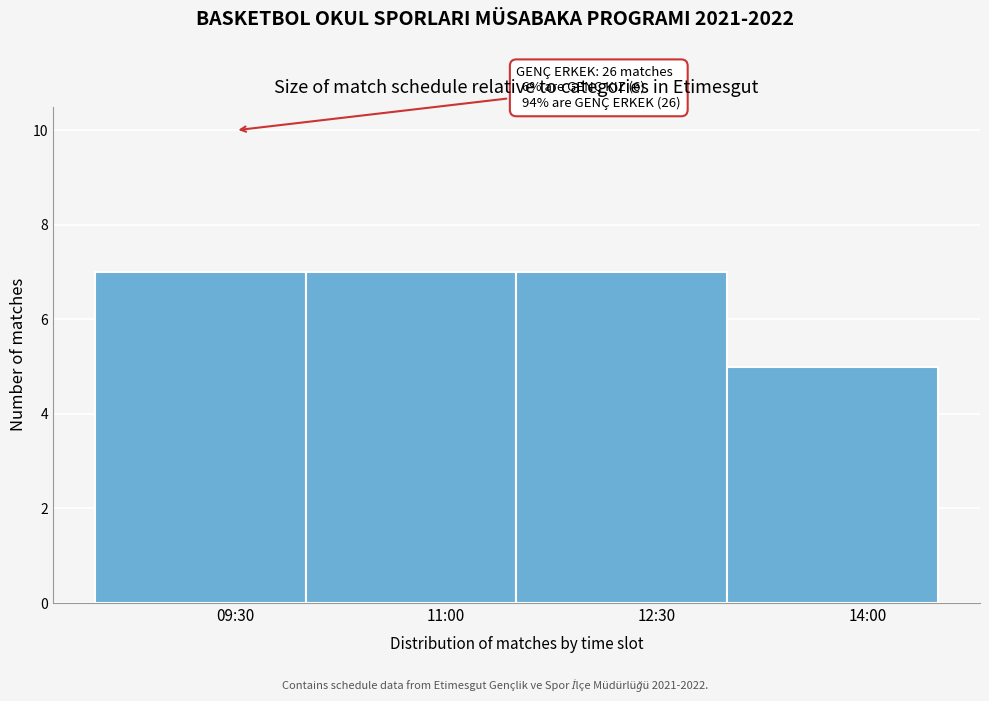

Reading left to right, list all the values displayed in this chart.

7	7	7	5